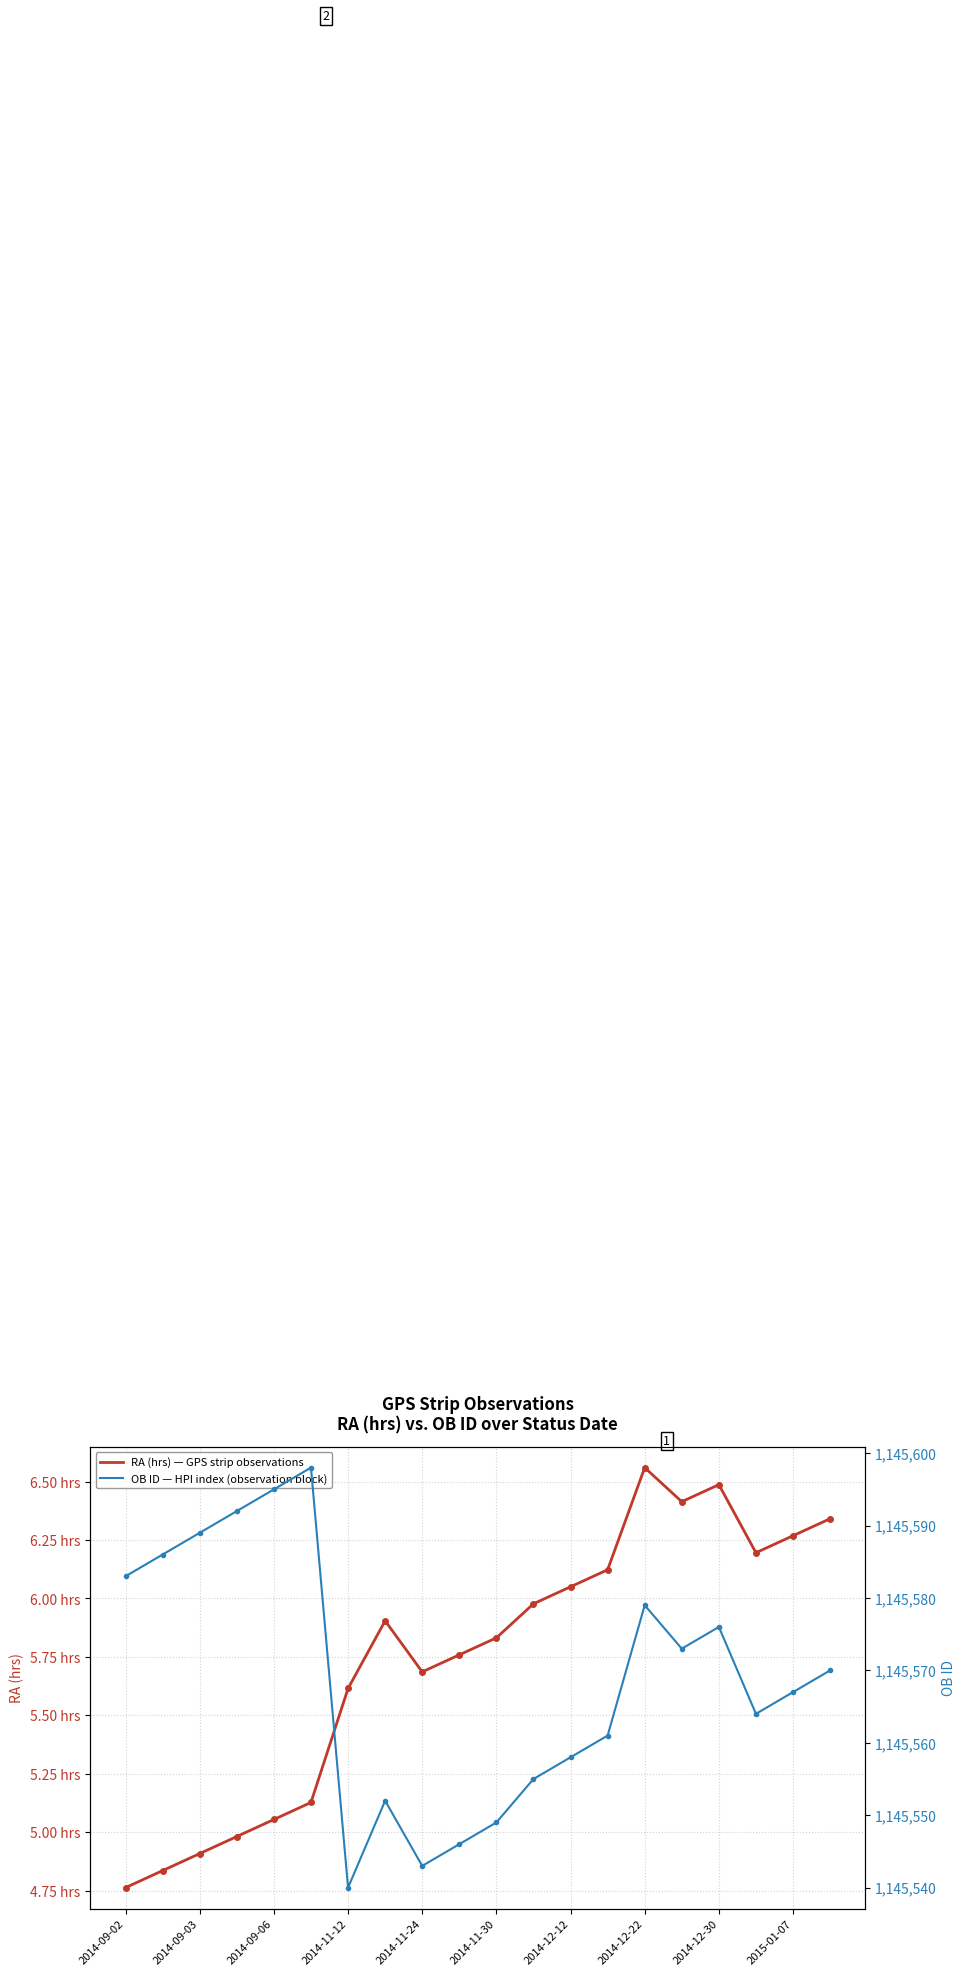

Where is OB ID — HPI index (observation block) nearest to the value 1145569?

19